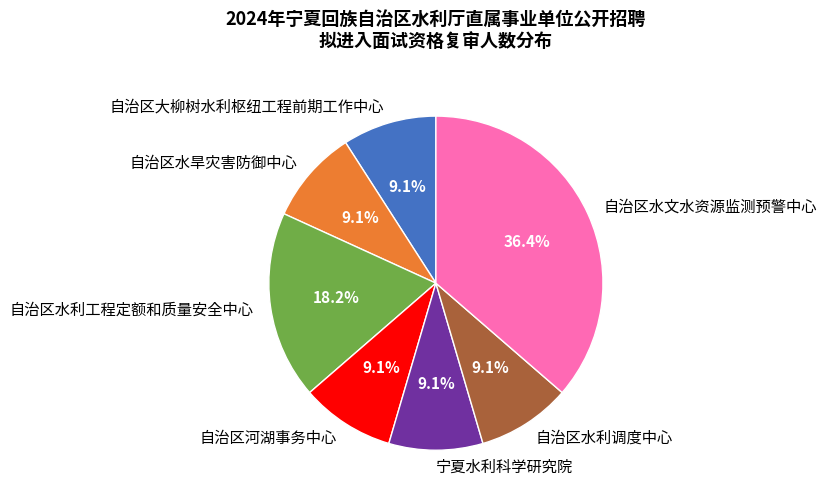

Is there any slice that represents more than half of the pie?

No